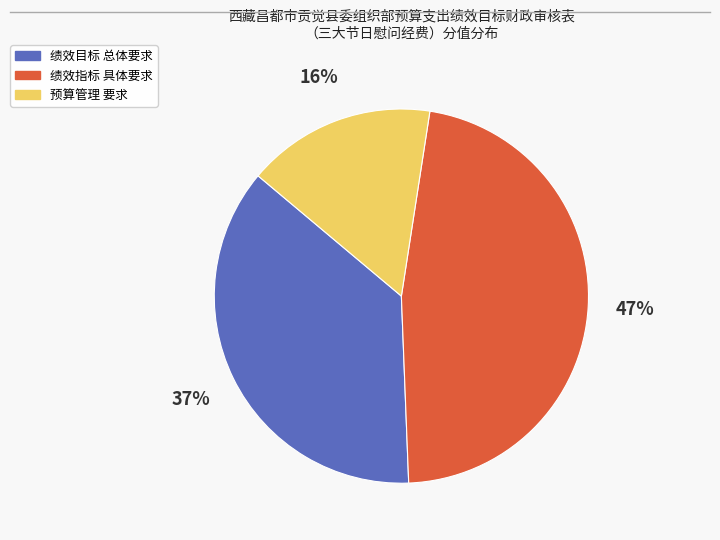

Is there any slice that represents more than half of the pie?

No